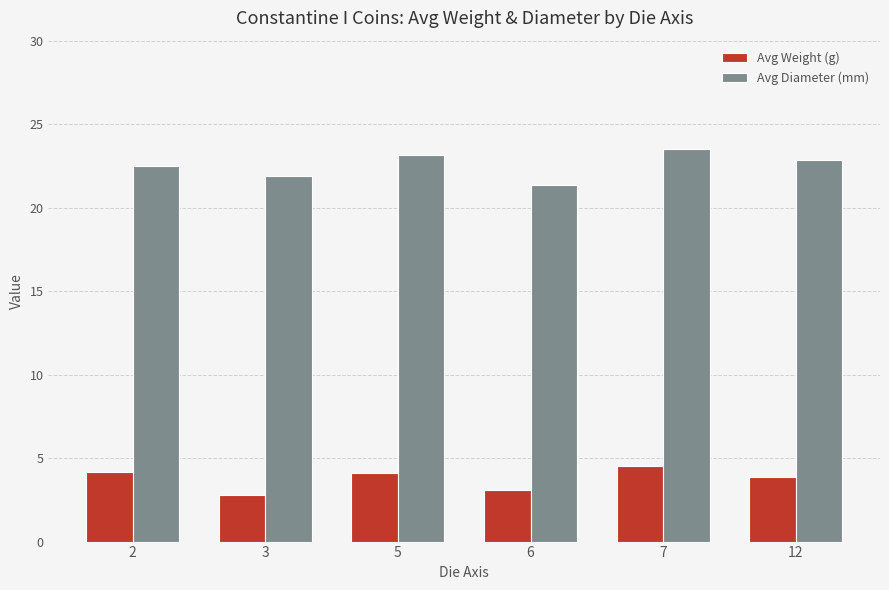

What is the greatest value displayed?

23.5